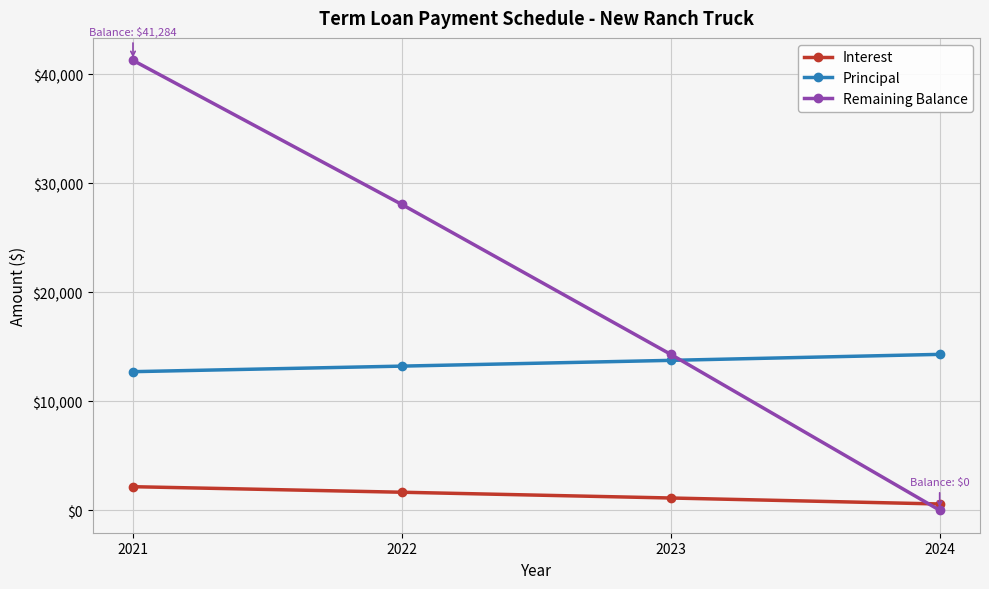

At which category is the sum across all series the highest?

2021